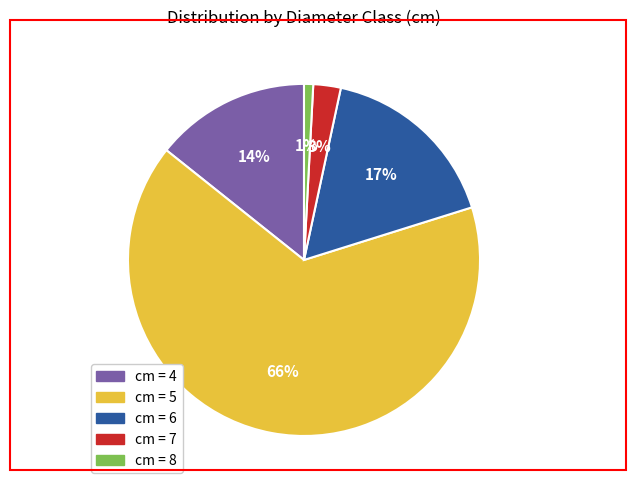

Does any single category account for the majority?

Yes